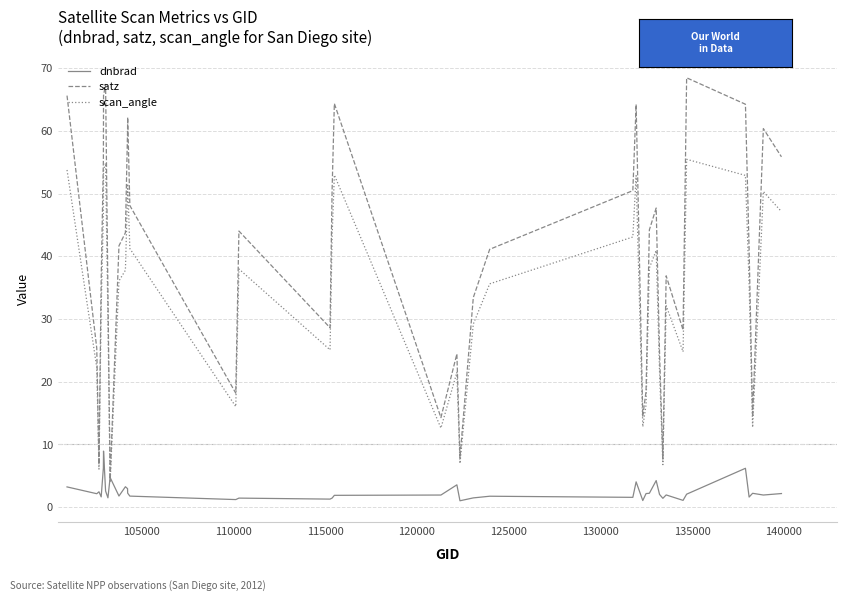

What is the minimum value for scan_angle?

3.9